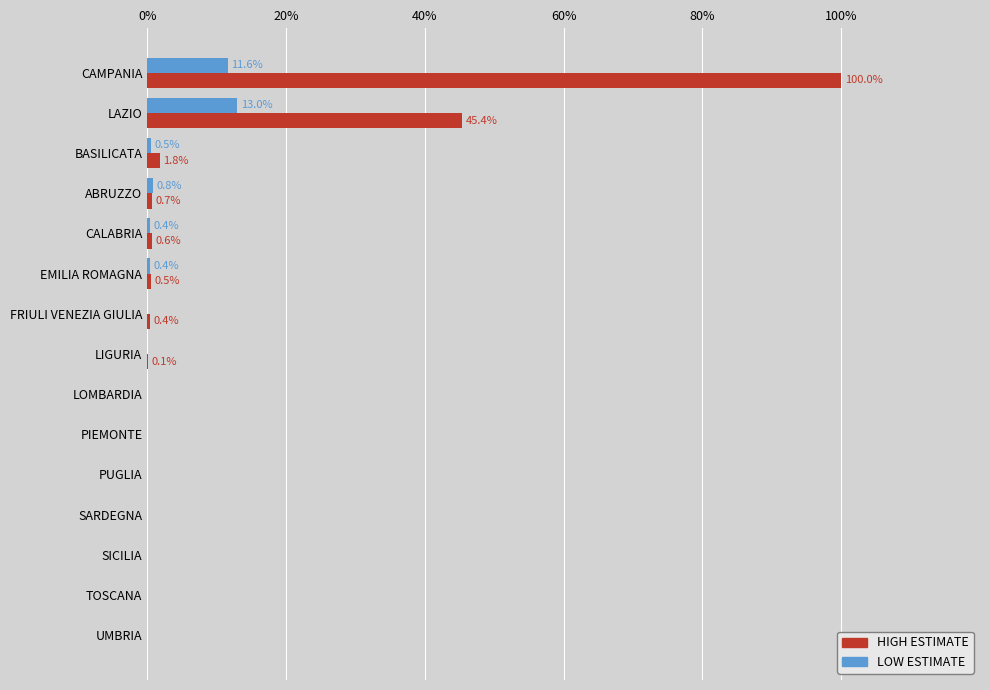

Which series has the largest total across all categories?

HIGH ESTIMATE